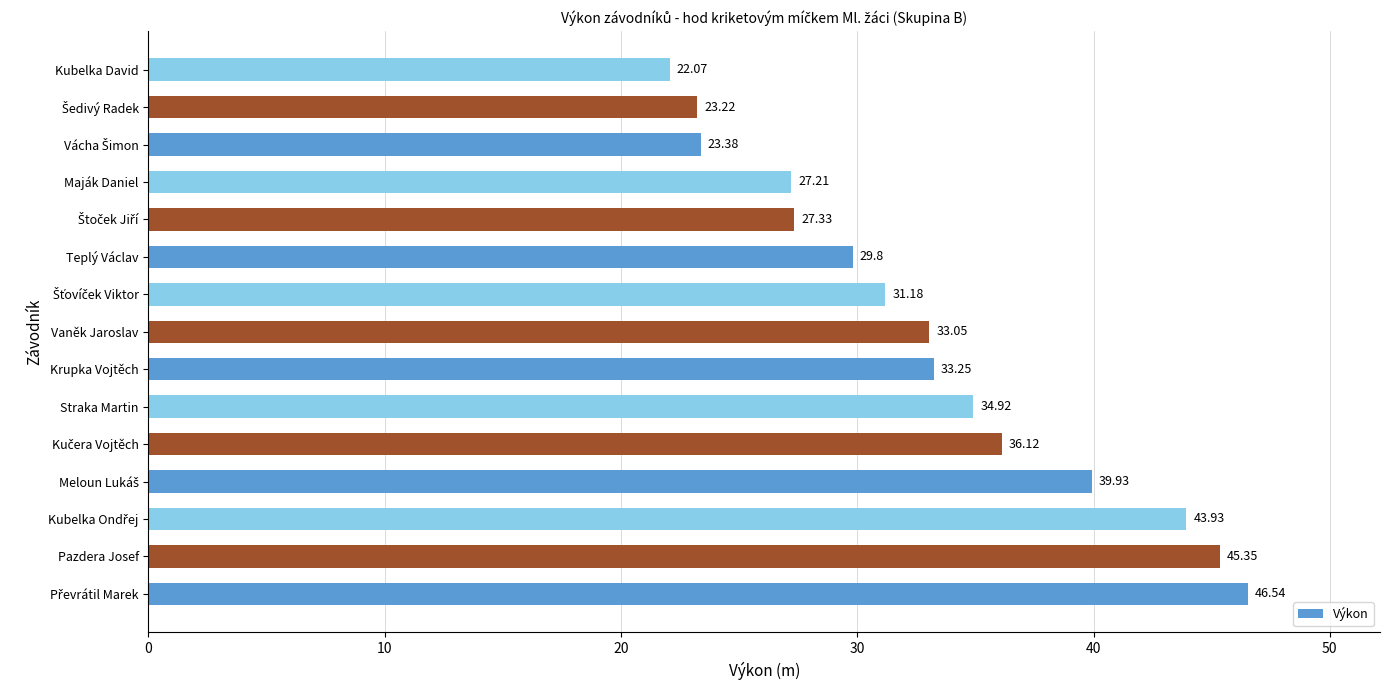

What is the difference between the second highest and minimum values?

23.3